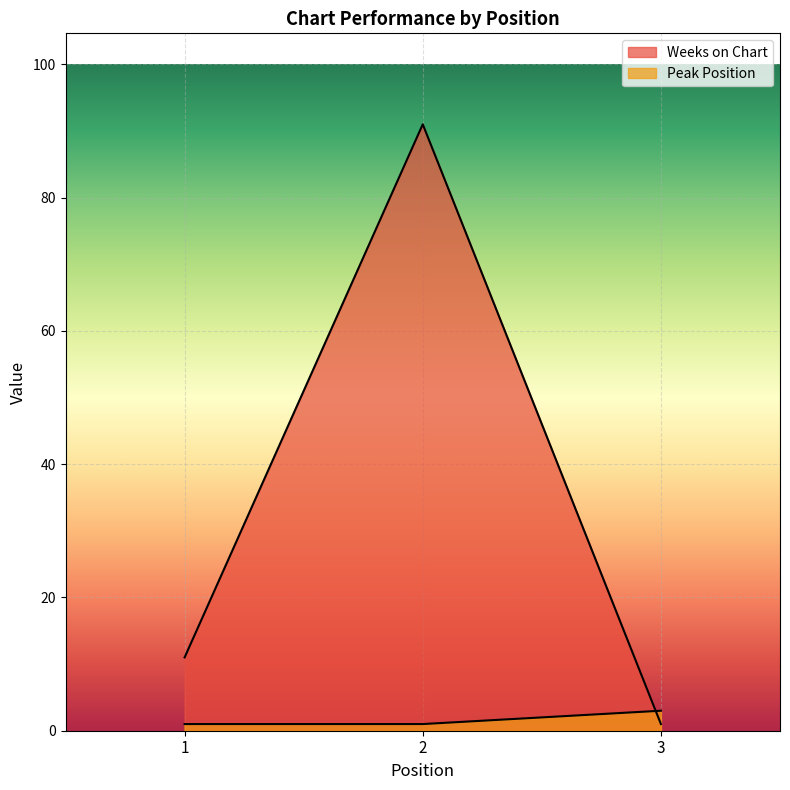

Which series changed the most between 1 and 2?

Weeks on Chart